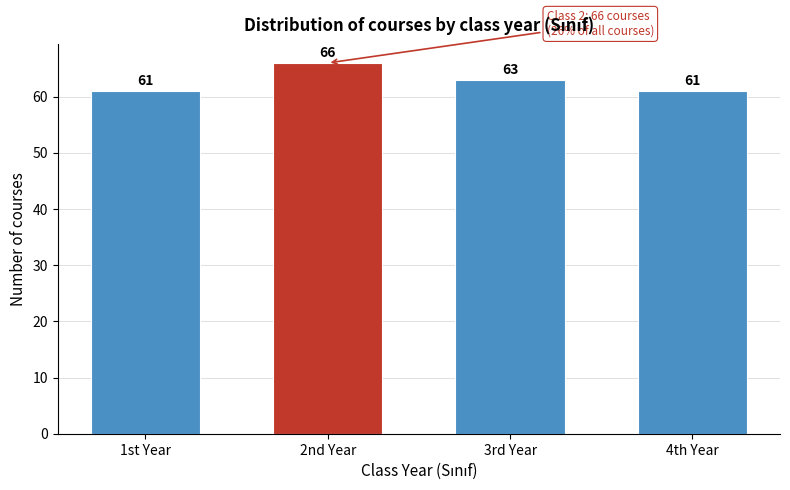

Reading left to right, transcribe all the data shown in this chart.

61	66	63	61